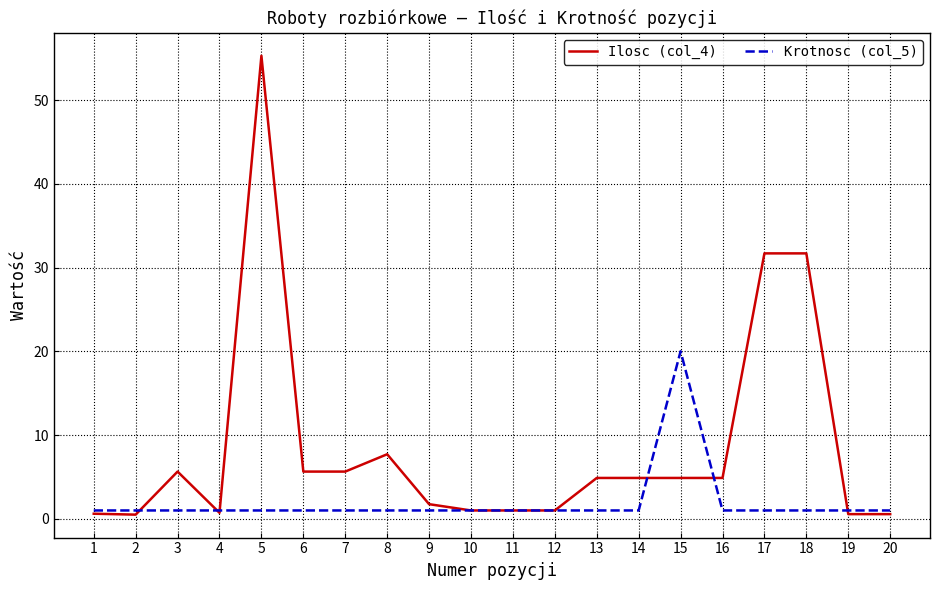

The Ilosc (col_4) series shows 1.0 at 12. True or false?

True